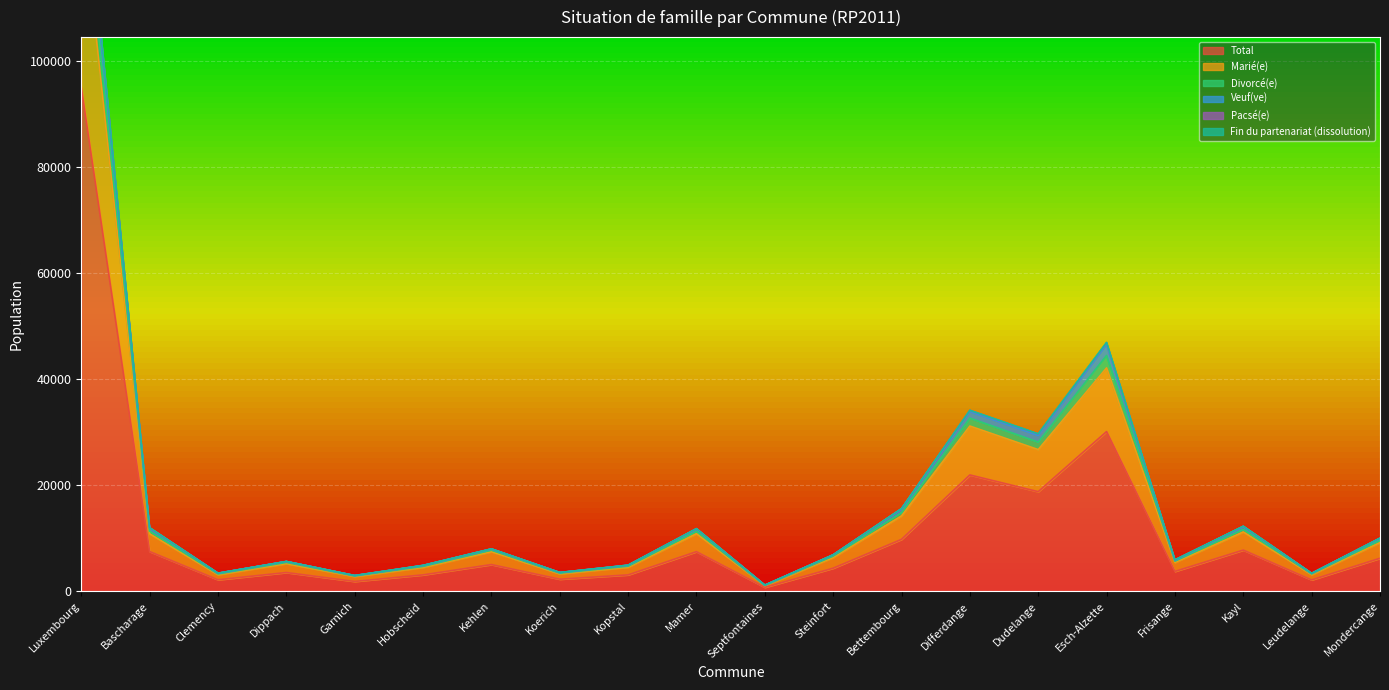

At which category does the chart reach its peak across all series?

Luxembourg